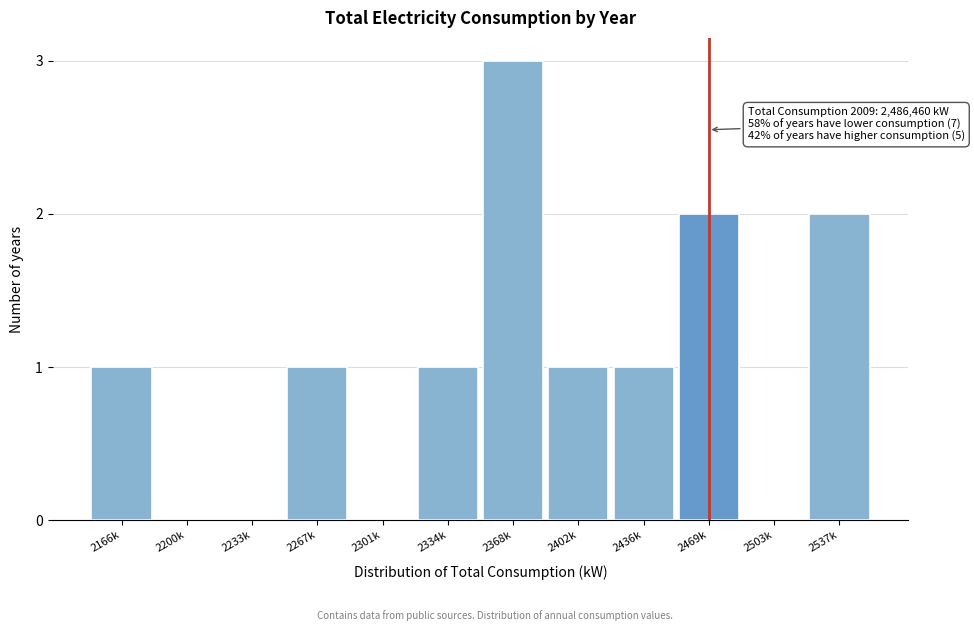

Reading left to right, what are all the values shown in this chart?

2166k=1	2200k=0	2233k=0	2267k=1	2301k=0	2334k=1	2368k=3	2402k=1	2436k=1	2469k=2	2503k=0	2537k=2